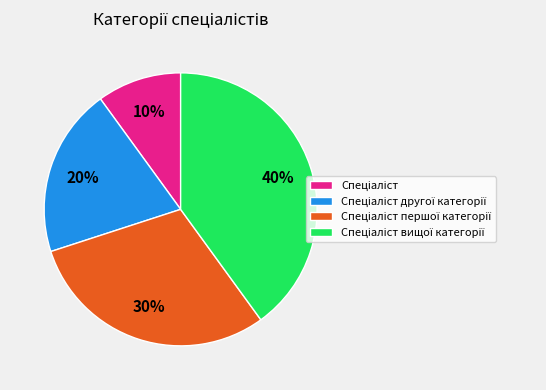

To the nearest percent, what is the difference between the largest and smallest slice percentages?

30%